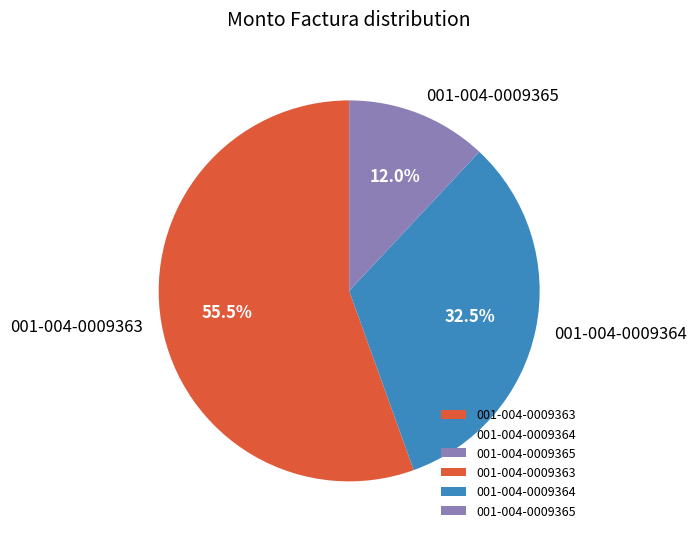

What is the total percentage of 001-004-0009363 and 001-004-0009365?

67.5%